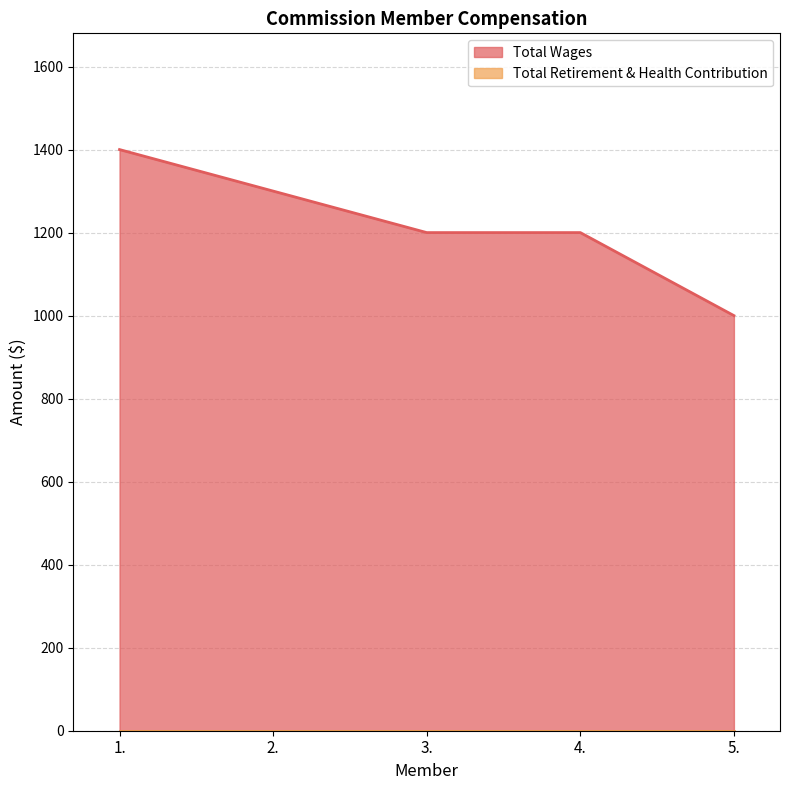

Reading left to right, transcribe all the data shown in this chart.

1400	1300	1200	1200	1000